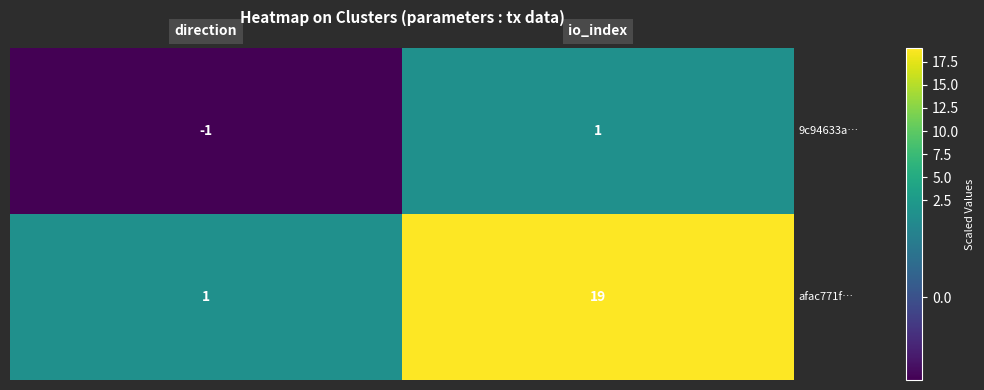

What is the maximum value shown in the chart?

19